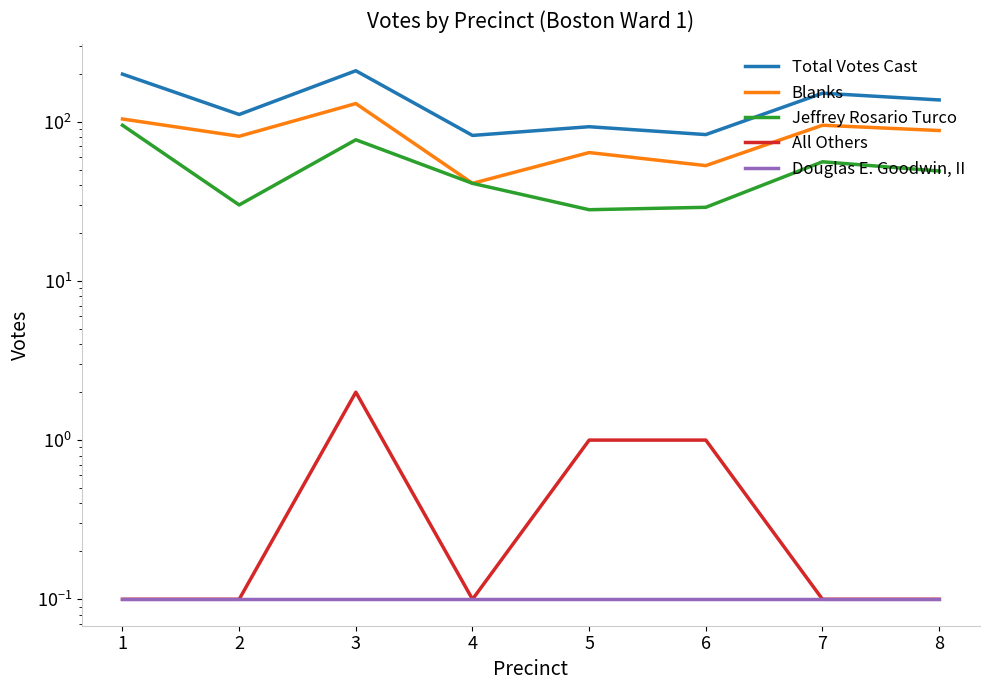

How many interior local peaks does the Total Votes Cast series have?

3